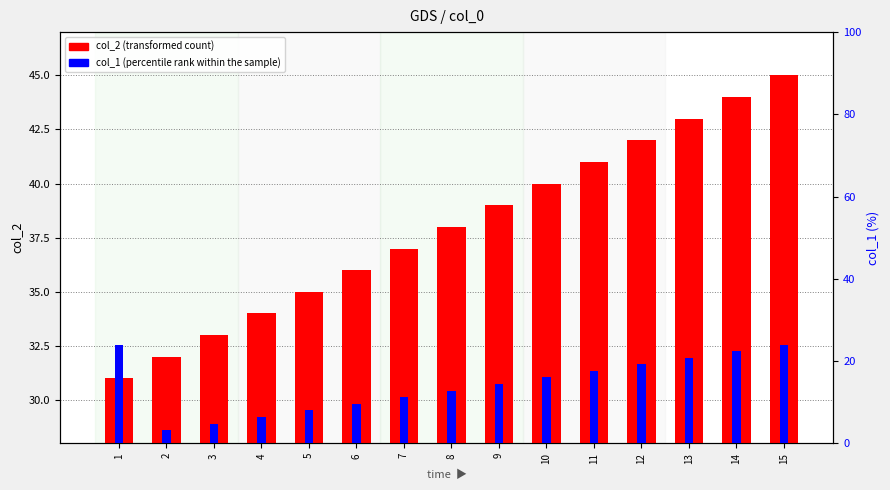

What is the difference between the maximum and minimum values in the col_1 (percentile rank within the sample) series?

20.8